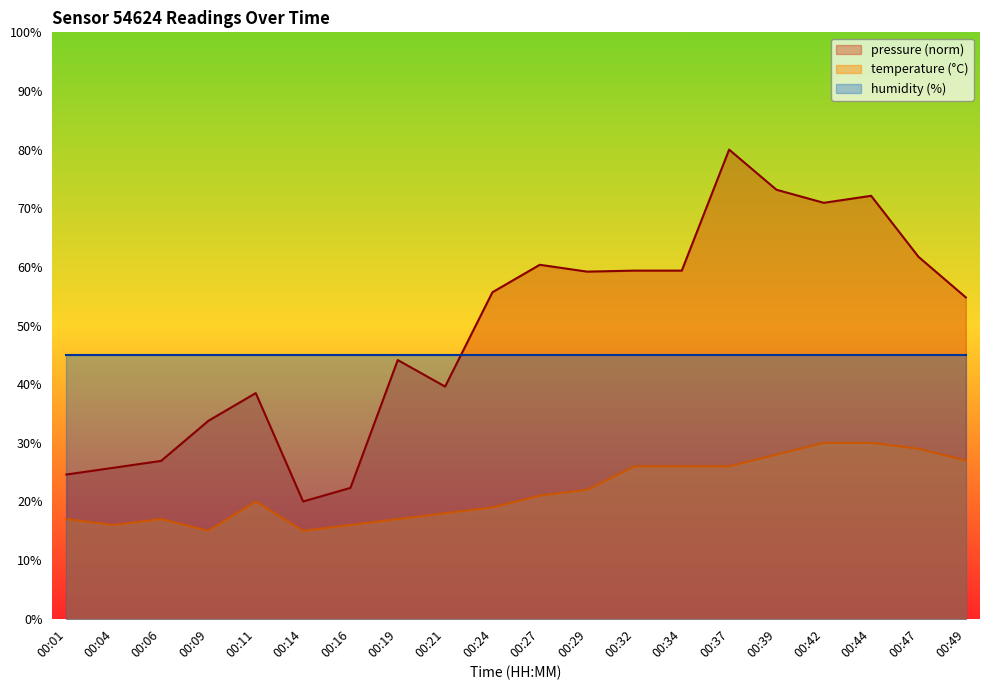

How many lines are shown in the chart?

3